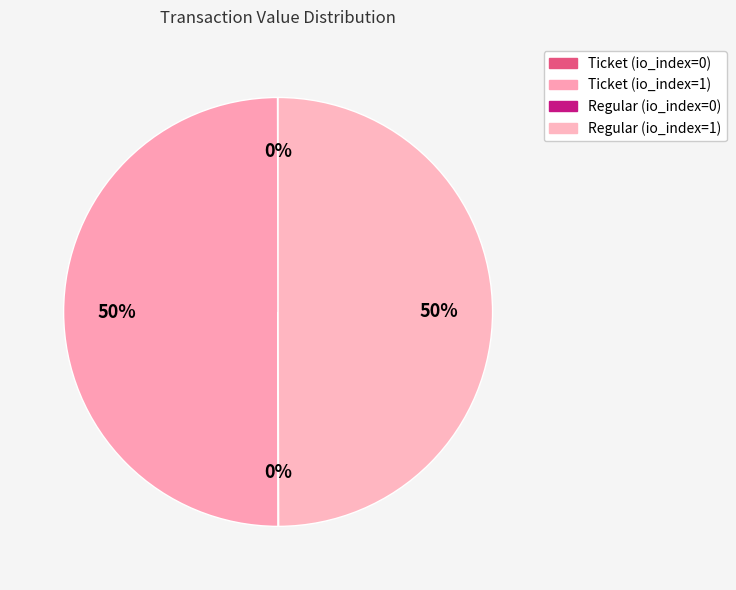

Between Regular (io_index=0) and Ticket (io_index=1), which is larger?

Ticket (io_index=1)